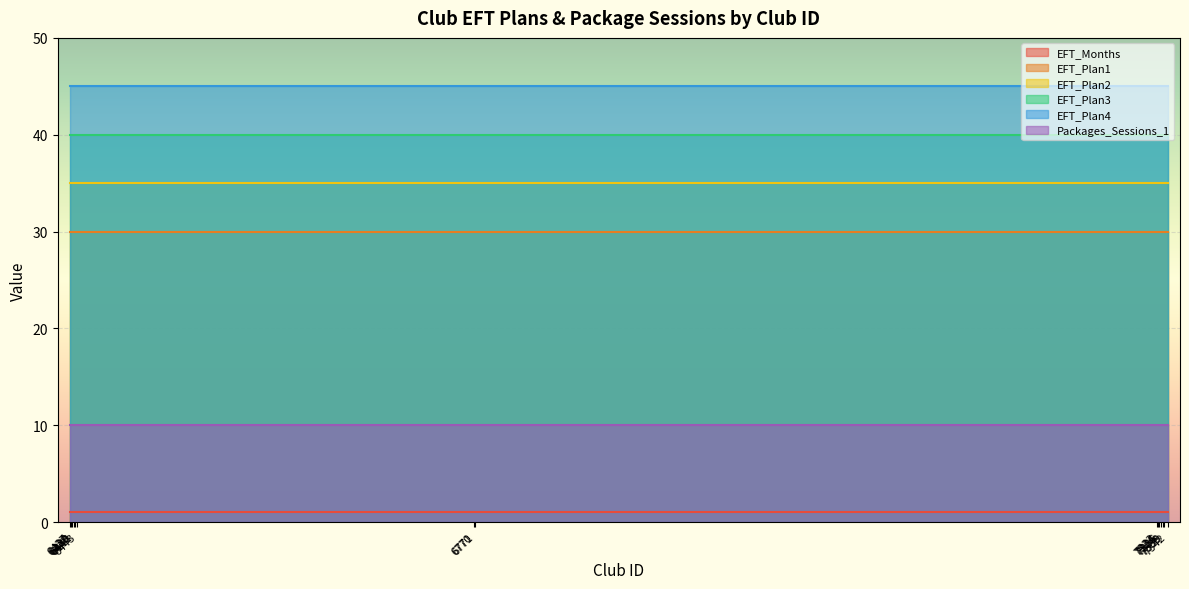

True or false: EFT_Plan2 has a value of 35 at 7333.

True